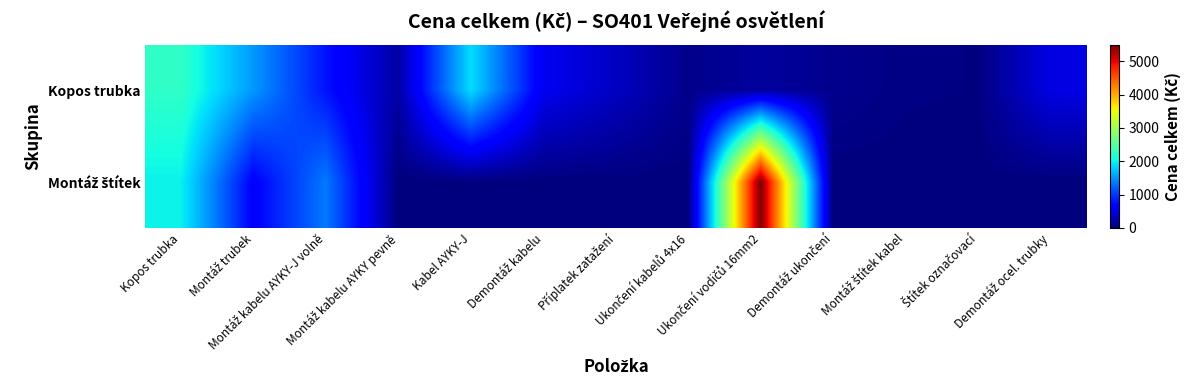

At which category is the sum across all series the highest?

Ukončení vodičů 16mm2